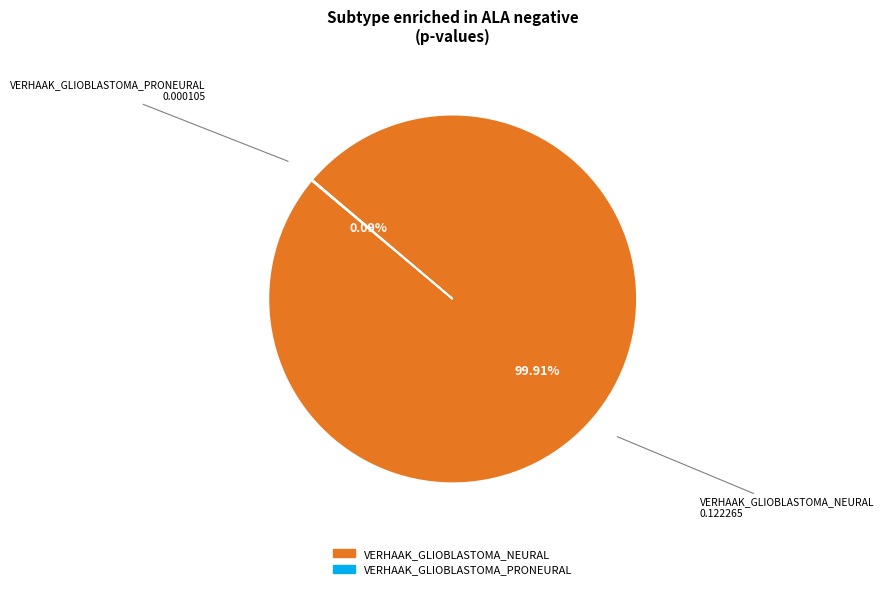

Which slice is the largest?

VERHAAK_GLIOBLASTOMA_NEURAL